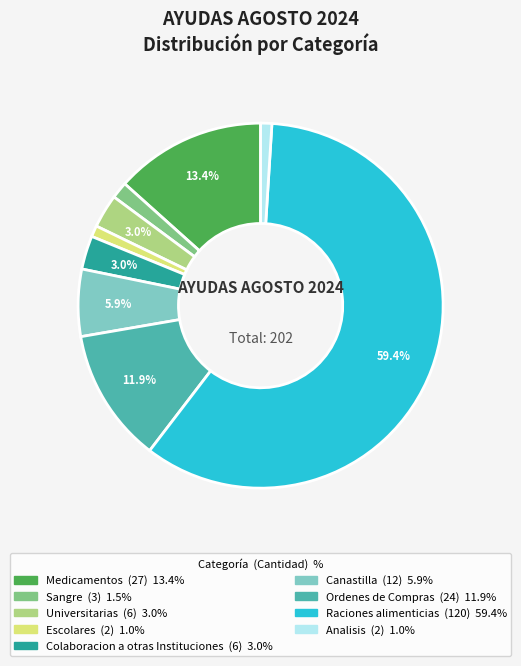

Is it true that Analisis is 1% of the pie?

True